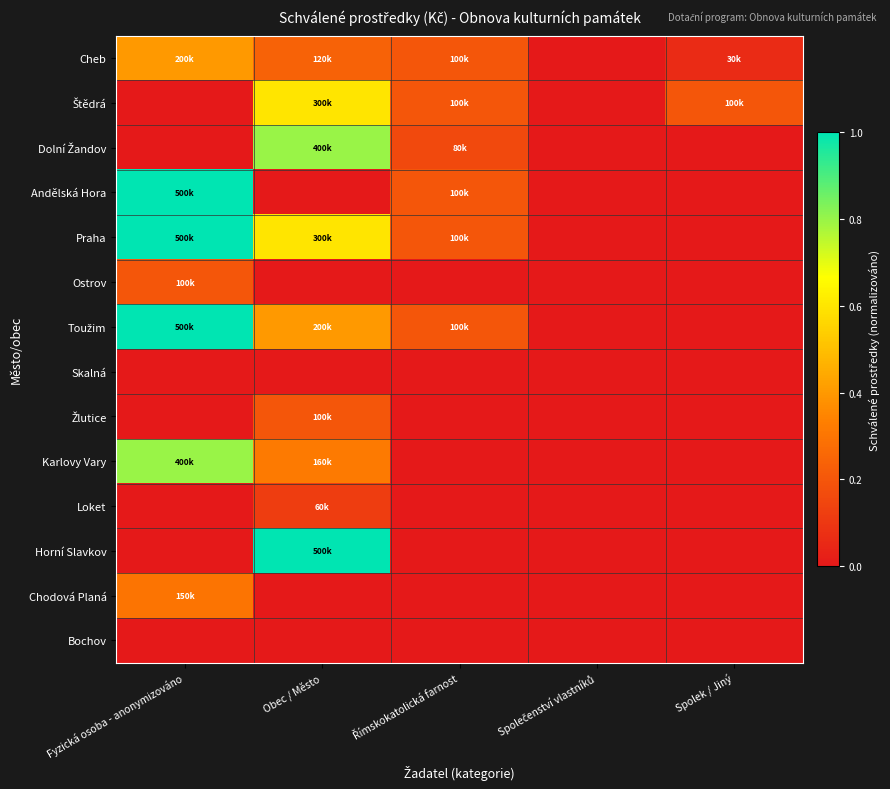

Which label corresponds to the largest value in the chart?

Fyzická osoba - anonymizováno